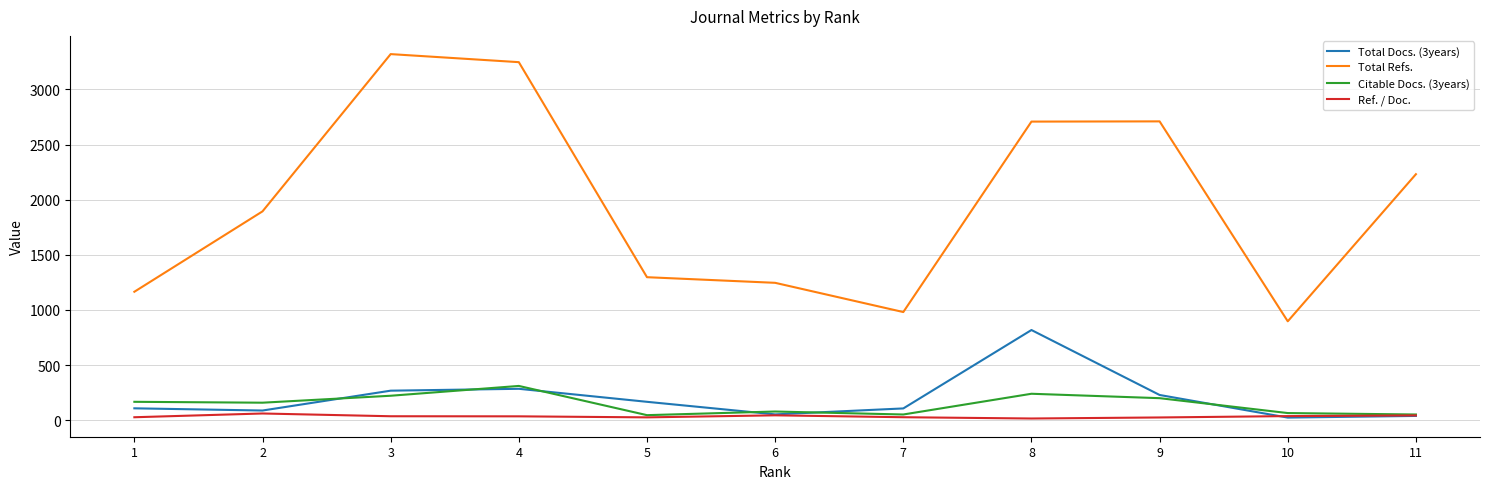

Which series has the largest total across all categories?

Total Refs.